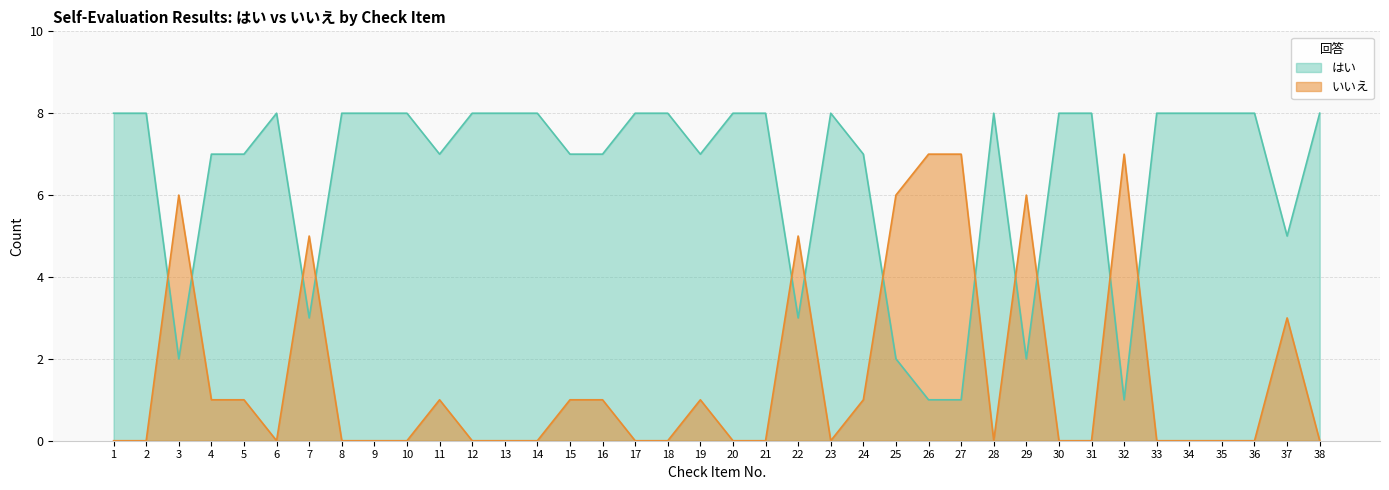

At which category is the sum across all series the highest?

1